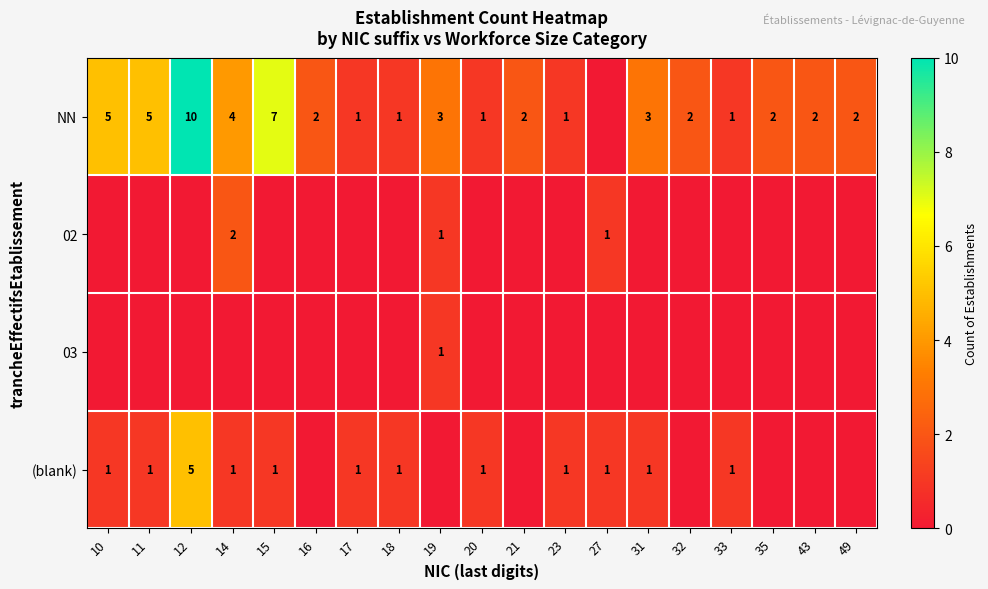

Is it true that NN equals 2 at 21?

True